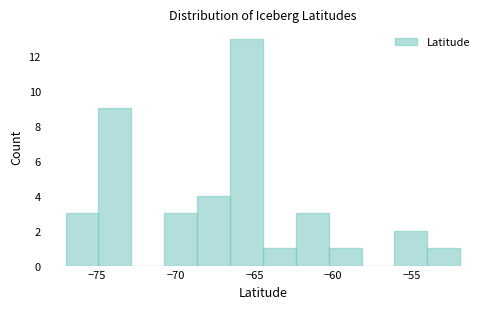

Reading left to right, list every bar in this chart as the range it spans on the x-axis followed by its height. Neither the bar edges nor the heights are printed on the chart, so give them approximately, as read against the axes.

-77.0 to -75.0: 3
-75.0 to -73.0: 9
-73.0 to -70.5: 0
-70.5 to -68.5: 3
-68.5 to -66.5: 4
-66.5 to -64.5: 13
-64.5 to -62.5: 1
-62.5 to -60.5: 3
-60.5 to -58.0: 1
-58.0 to -56.0: 0
-56.0 to -54.0: 2
-54.0 to -52.0: 1